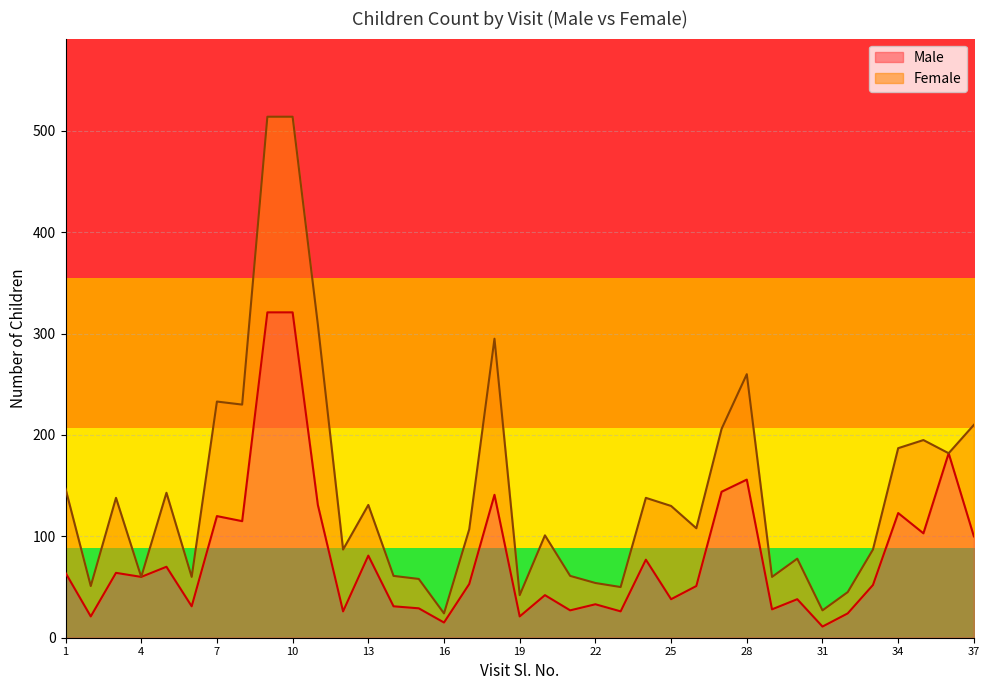

At which category does the data reach its first local peak?

3